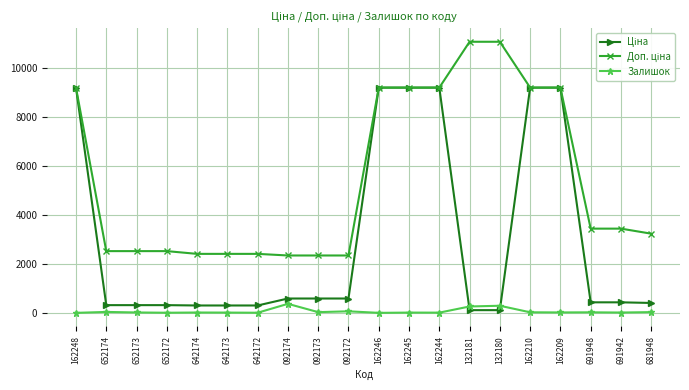

The Залишок series shows 14.0 at 642174. True or false?

True